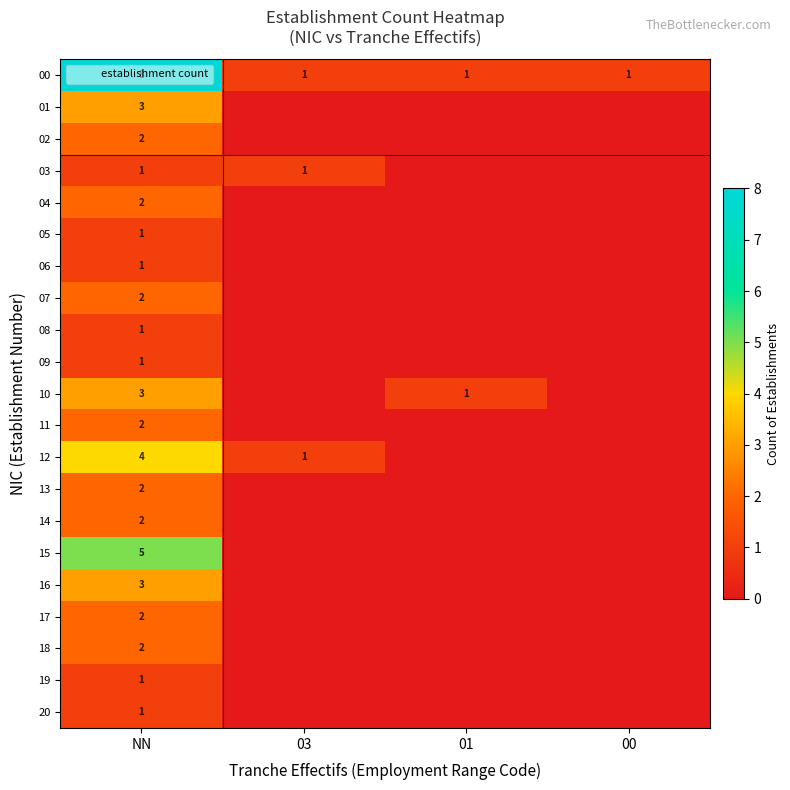

At which label does 09 reach its minimum?

03